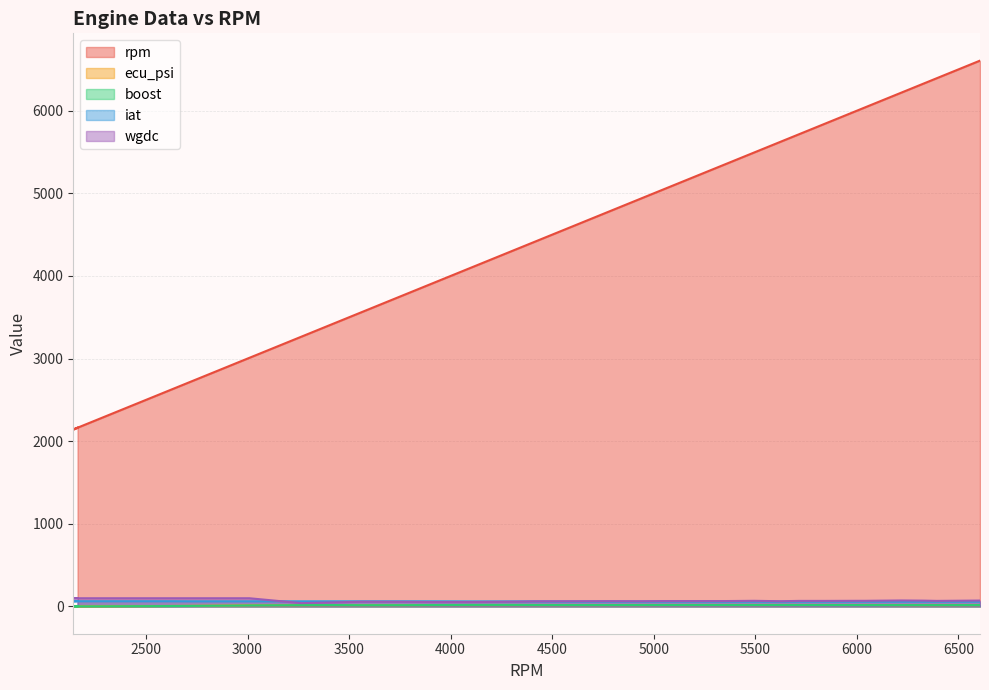

Reading right to left, list all the values displayed in this chart.

rpm: 6606=6606.0	6393=6393.0	6330=6330.0	6220=6220.0	6040=6040.0	6002=6002.0	5851=5851.0	5715=5715.0	5625=5625.0	5495=5495.0	5353=5353.0	5199=5199.0	5046=5046.0	4934=4934.0	4786=4786.0	4598=4598.0	4413=4413.0	4330=4330.0	4104=4104.0	3913=3913.0	3763=3763.0	3562=3562.0	3426=3426.0	3265=3265.0	3009=3009.0	2934=2934.0	2824=2824.0	2725=2725.0	2624=2624.0	2534=2534.0	2416=2416.0	2344=2344.0	2278=2278.0	2142=2142.0	2163=2163.0
ecu_psi: 6606=15.6	6393=15.0	6330=14.9	6220=15.3	6040=17.2	6002=16.7	5851=16.7	5715=16.5	5625=16.3	5495=16.0	5353=16.1	5199=16.0	5046=16.0	4934=15.6	4786=15.5	4598=15.5	4413=15.5	4330=15.7	4104=15.9	3913=15.5	3763=15.0	3562=15.0	3426=14.9	3265=14.2	3009=13.6	2934=11.1	2824=8.9	2725=7.0	2624=5.6	2534=4.3	2416=3.3	2344=2.5	2278=1.7	2142=0.6	2163=0.5
boost: 6606=16.4	6393=16.3	6330=16.3	6220=16.3	6040=16.4	6002=16.7	5851=17.2	5715=17.5	5625=17.7	5495=17.5	5353=17.6	5199=17.6	5046=17.5	4934=17.3	4786=16.9	4598=16.9	4413=17.4	4330=18.2	4104=18.2	3913=17.0	3763=15.5	3562=15.2	3426=16.9	3265=15.7	3009=12.5	2934=10.1	2824=8.2	2725=6.4	2624=5.0	2534=3.8	2416=2.9	2344=2.1	2278=1.2	2142=0.5	2163=0.6
iat: 6606=58.0	6393=58.0	6330=58.0	6220=58.0	6040=58.0	6002=58.0	5851=58.0	5715=58.0	5625=58.0	5495=58.0	5353=58.0	5199=59.0	5046=59.0	4934=59.0	4786=59.0	4598=59.0	4413=61.0	4330=61.0	4104=61.0	3913=62.0	3763=62.0	3562=62.0	3426=62.0	3265=62.0	3009=62.0	2934=62.0	2824=62.0	2725=62.0	2624=63.0	2534=63.0	2416=63.0	2344=63.0	2278=63.0	2142=63.0	2163=65.0
wgdc: 6606=71.0	6393=67.0	6330=70.0	6220=72.0	6040=68.0	6002=68.0	5851=67.0	5715=67.0	5625=63.0	5495=68.0	5353=65.0	5199=65.0	5046=65.0	4934=63.0	4786=64.0	4598=63.0	4413=62.0	4330=58.0	4104=53.0	3913=53.0	3763=56.0	3562=57.0	3426=49.0	3265=40.0	3009=99.0	2934=99.0	2824=99.0	2725=99.0	2624=99.0	2534=99.0	2416=99.0	2344=99.0	2278=99.0	2142=99.0	2163=99.0